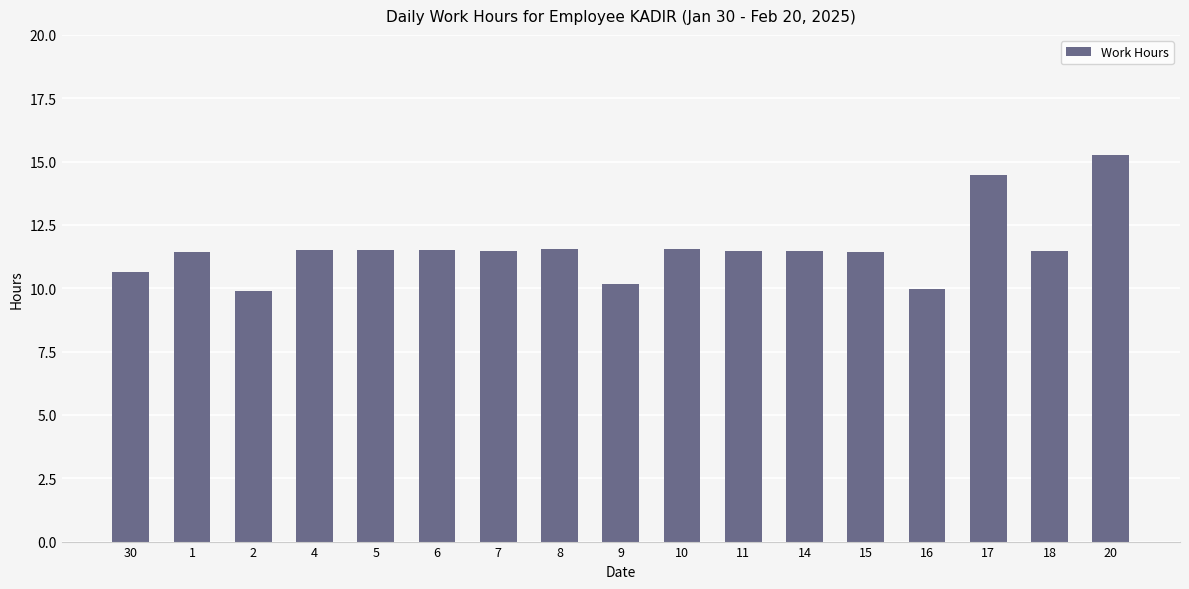

What is the change in value from 30 to 2?

-0.8